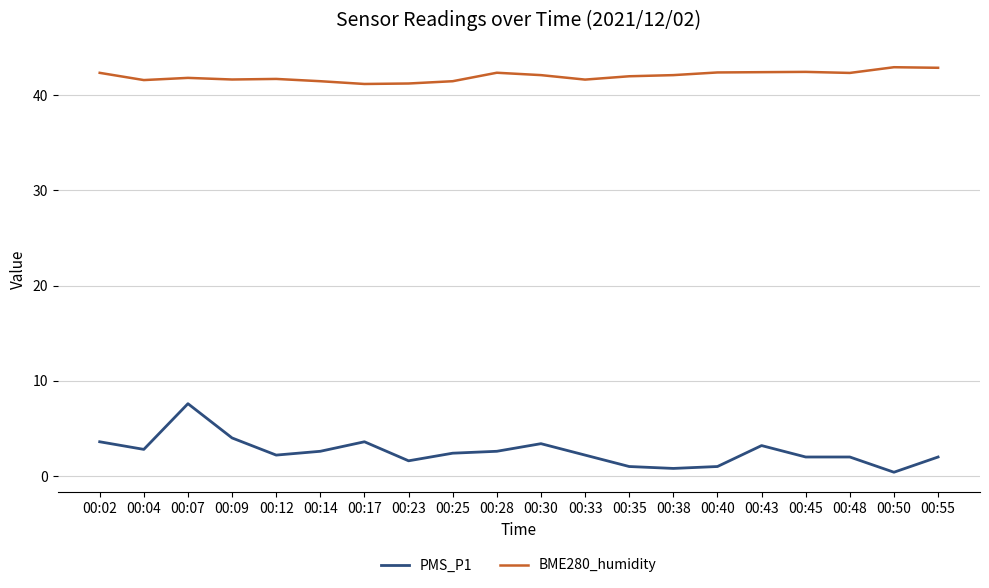

List the series in order of their peak value, highest first.

BME280_humidity, PMS_P1